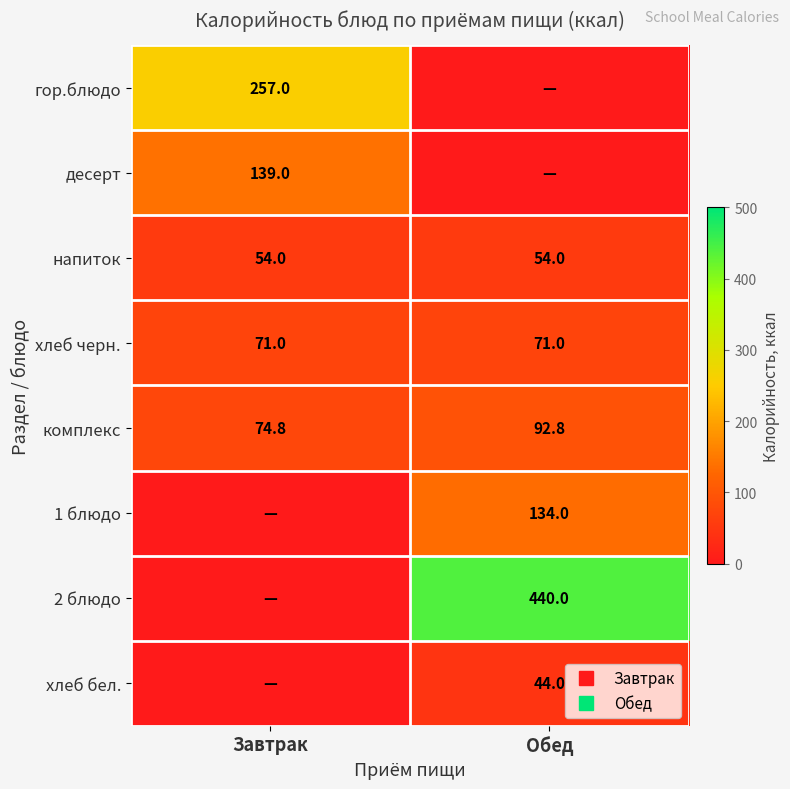

What is the lowest value of the напиток series?

54.0